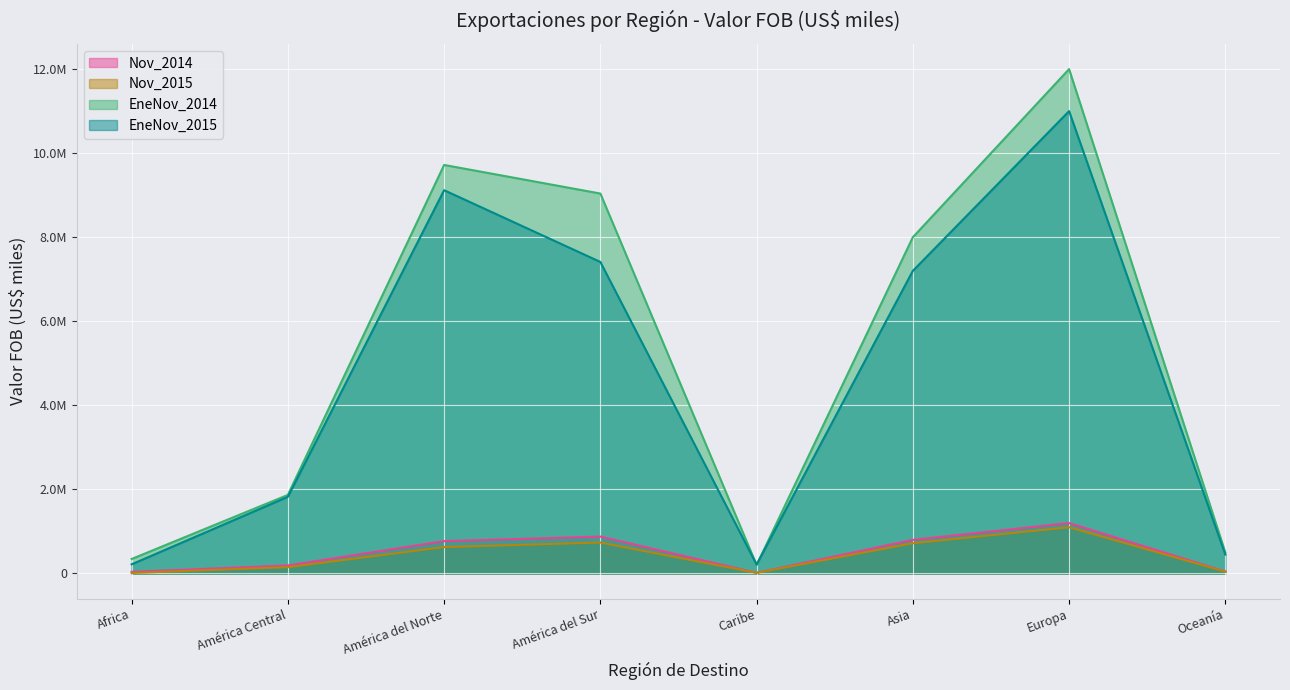

Which series changed the most between América del Sur and Asia?

EneNov_2014